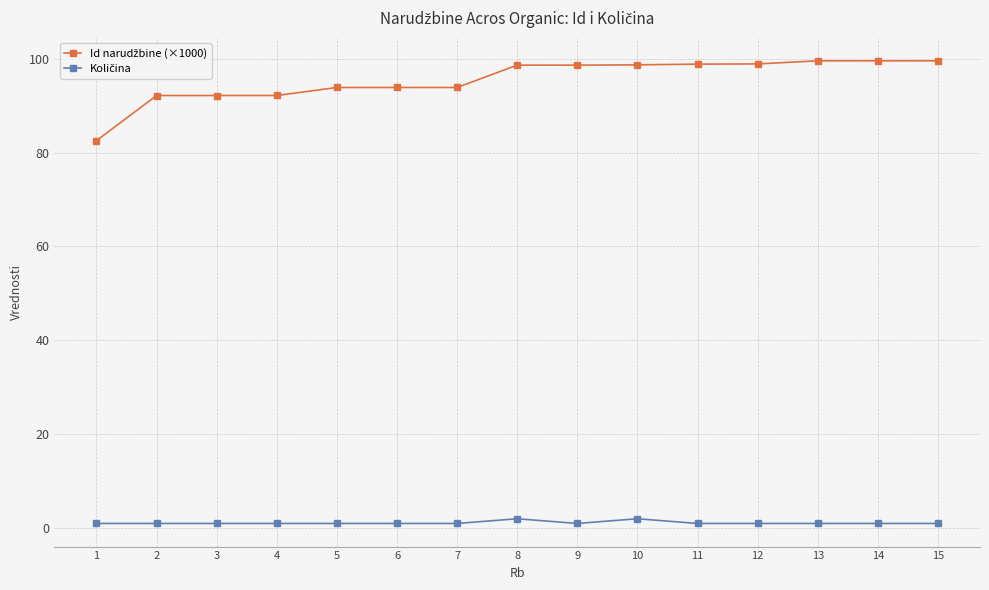

What is the maximum value shown in the chart?

99.5